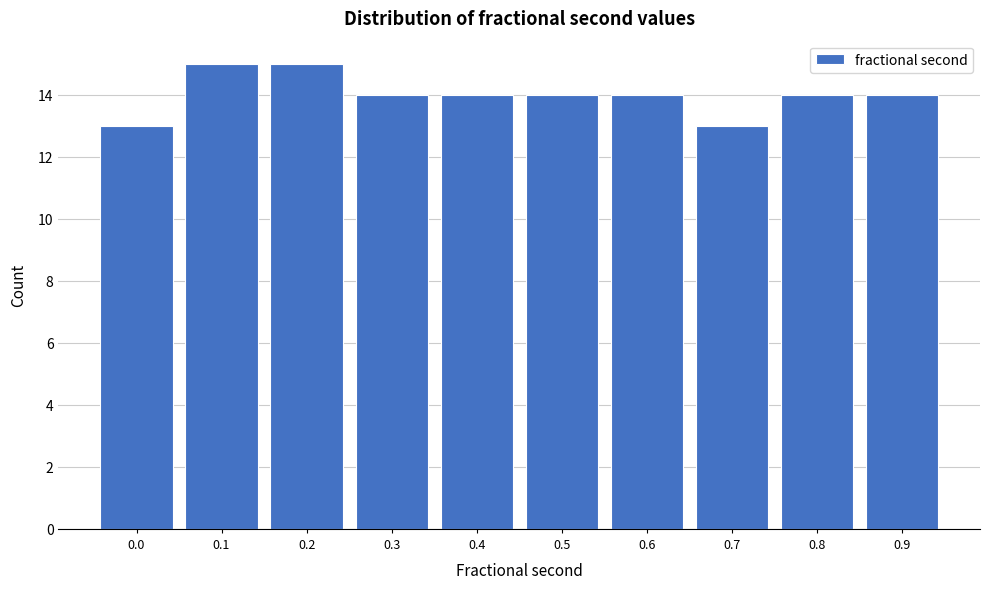

Reading left to right, extract all data points from this chart.

0.0=13	0.1=15	0.2=15	0.3=14	0.4=14	0.5=14	0.6=14	0.7=13	0.8=14	0.9=14